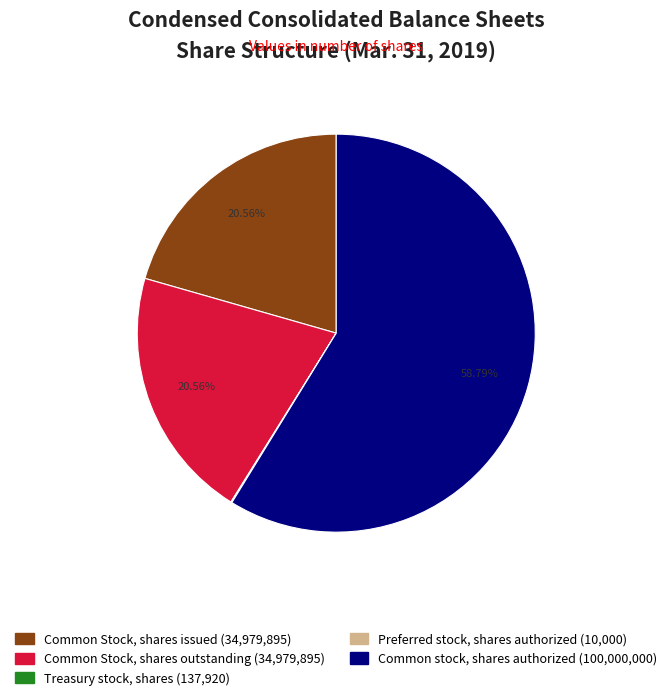

Which category has the biggest portion of the pie?

Common stock, shares authorized